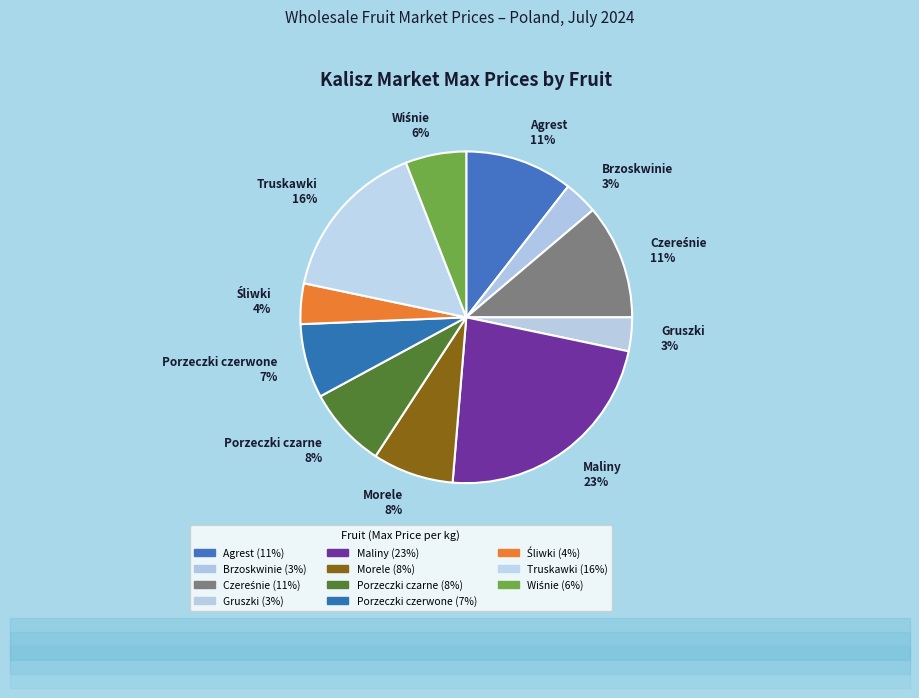

To the nearest percent, what portion does Truskawki represent?

16%